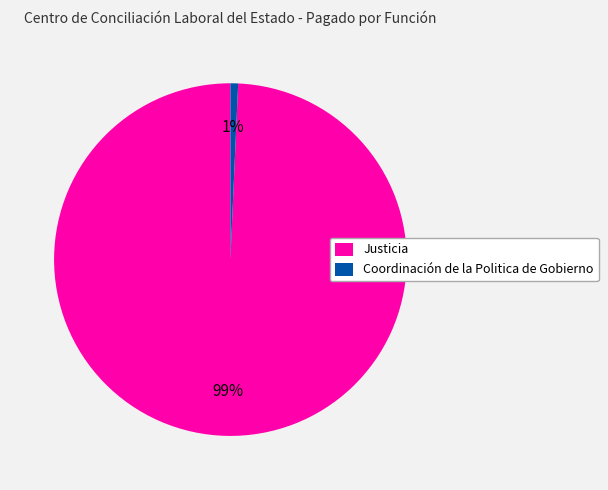

To the nearest percent, what is the average slice percentage?

50%